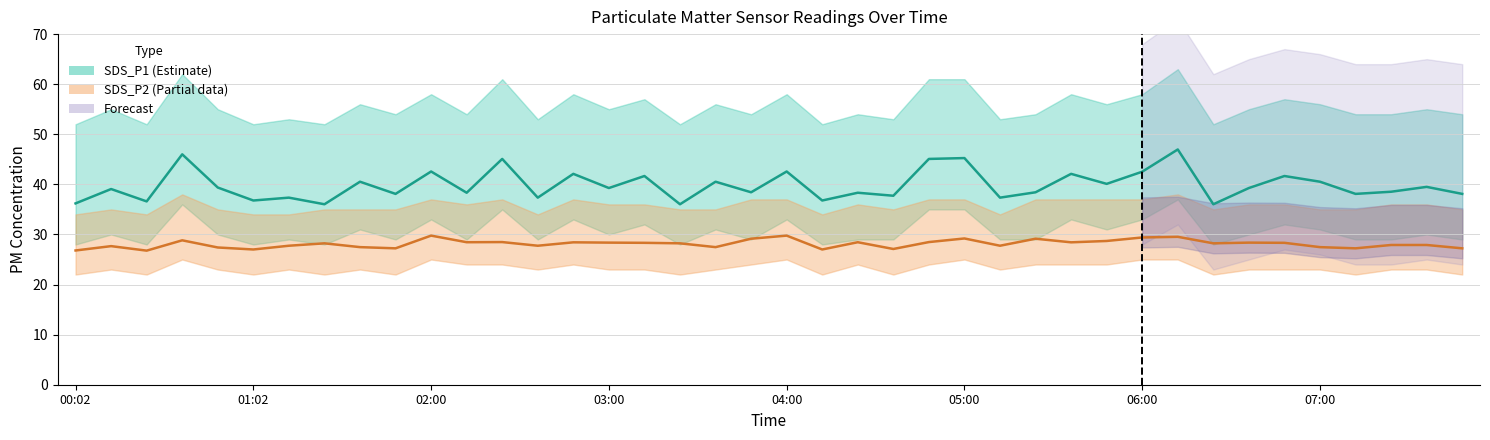

True or false: SDS_P1 and SDS_P2 intersect in this chart.

False